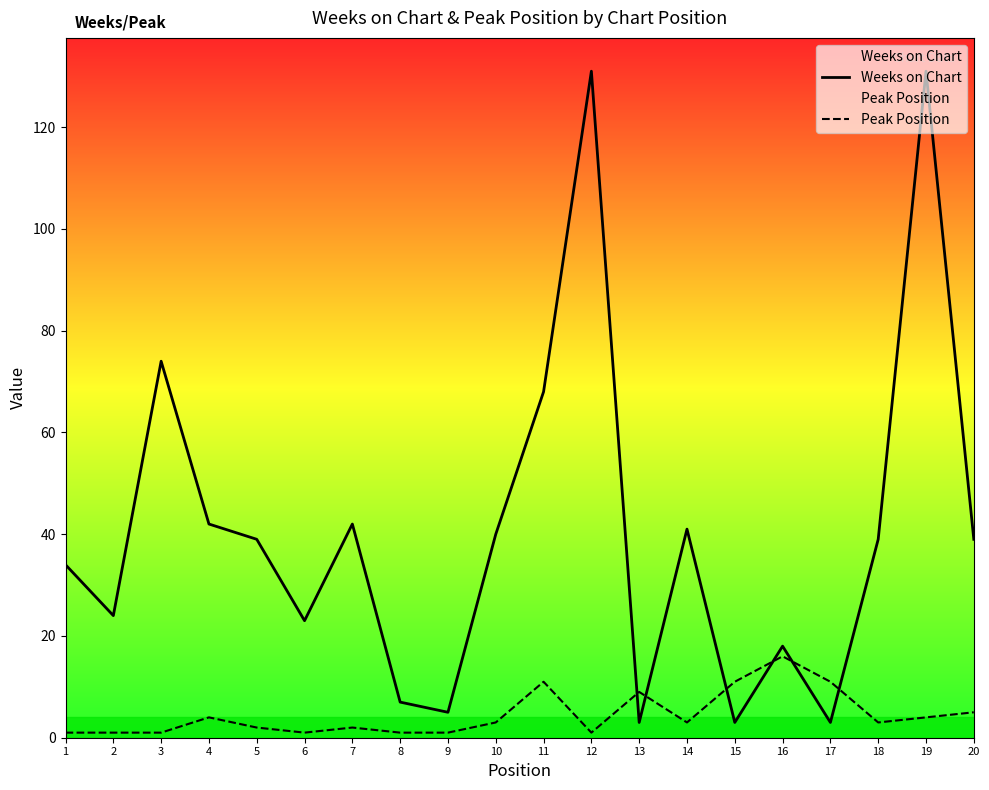

How many values in the Peak Position series are below 3?

9